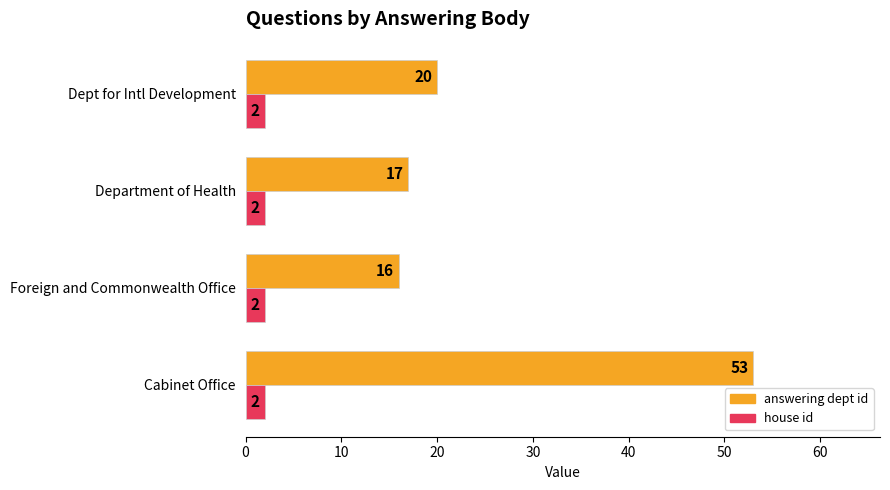

Is the value of house id at Cabinet Office greater than the value of answering dept id at Department of Health?

No